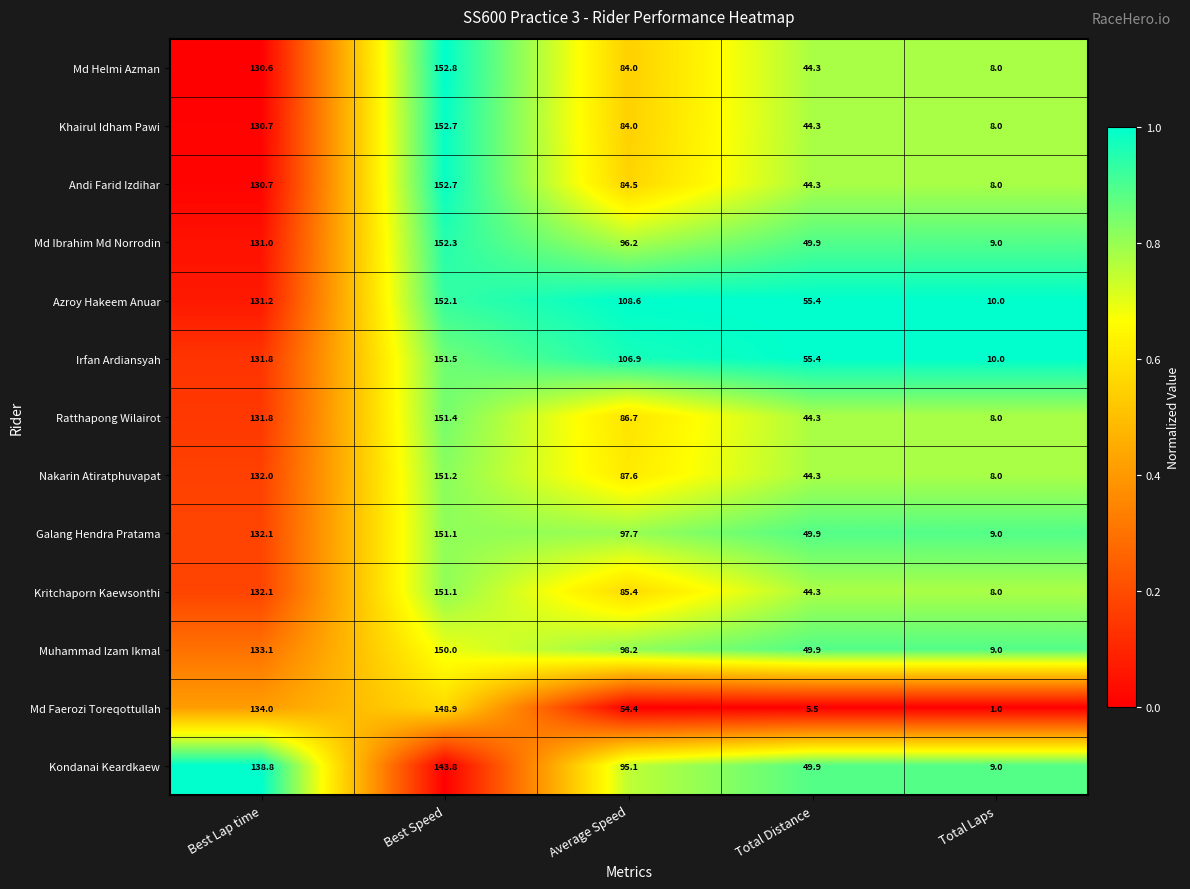

The Md Helmi Azman series shows 152.8 at Best Speed. True or false?

True